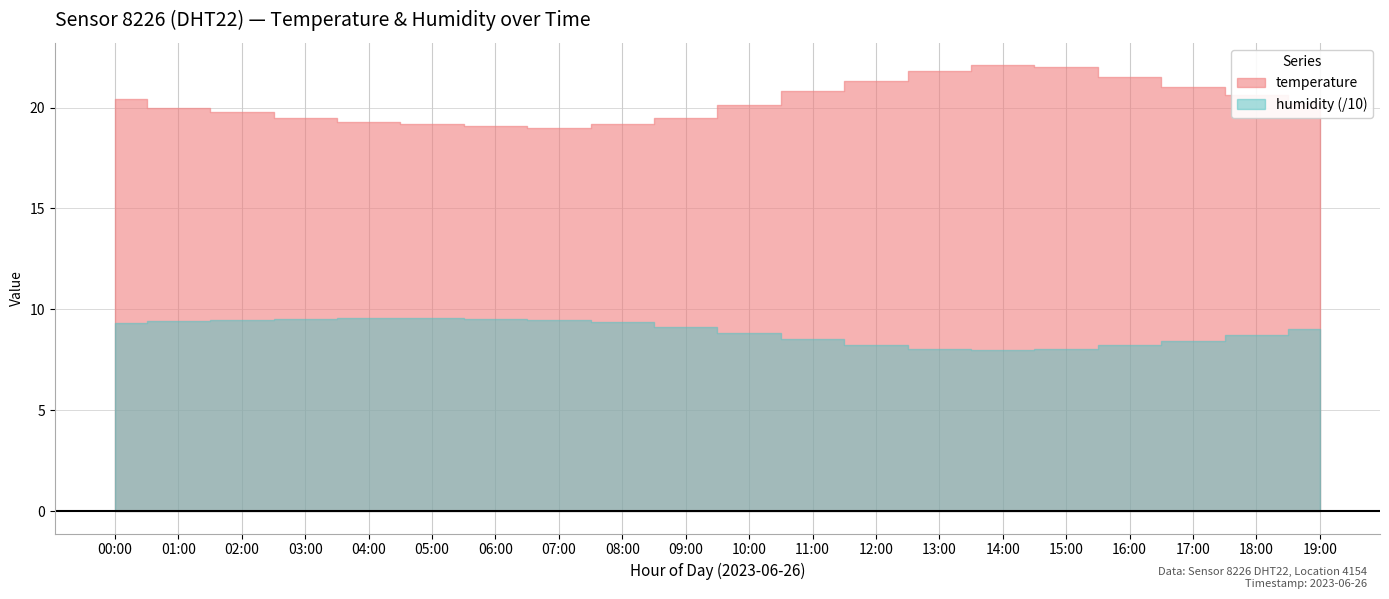

True or false: temperature and humidity cross at least once.

False